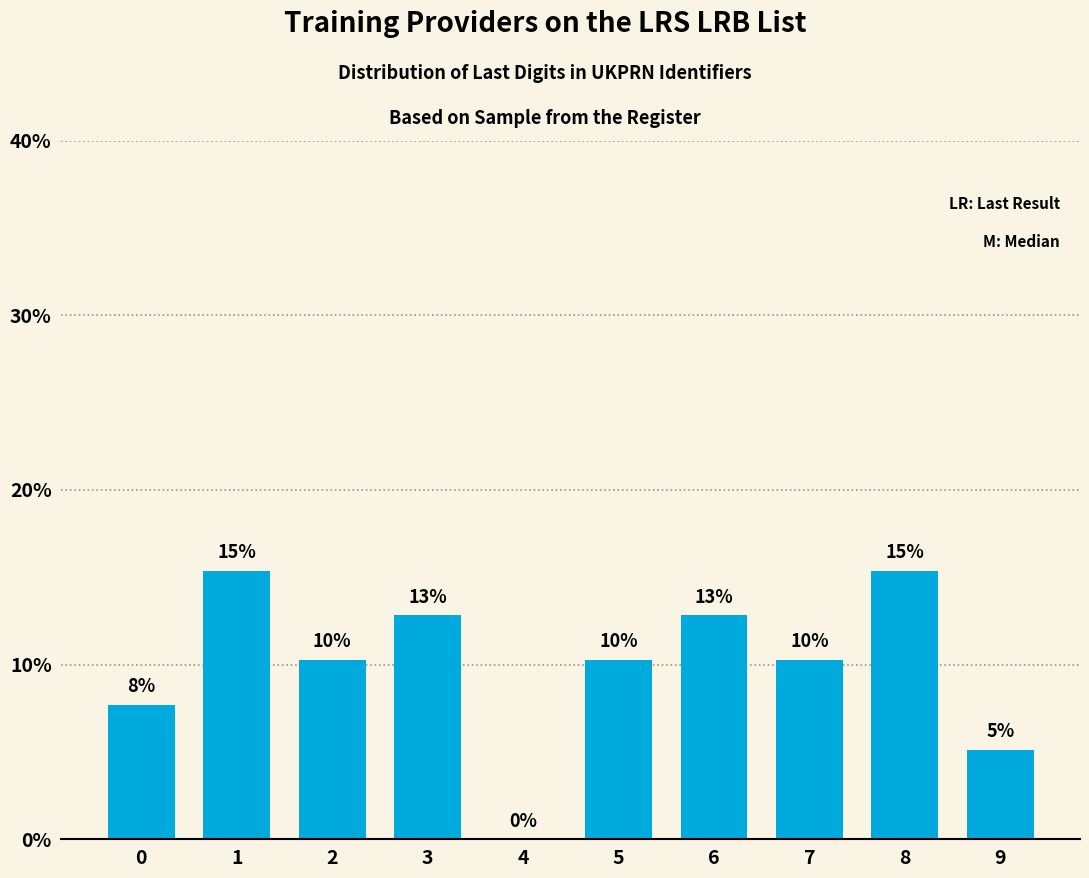

Are the bars horizontal?

No